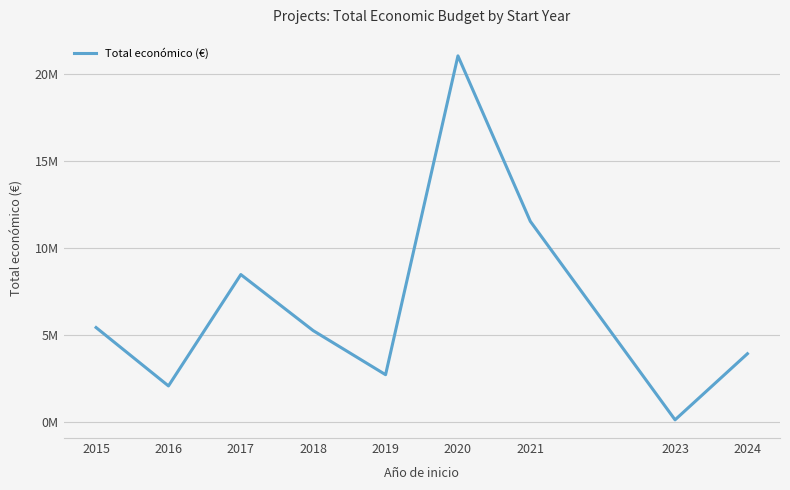

Is this an area chart (filled region under the line)?

No